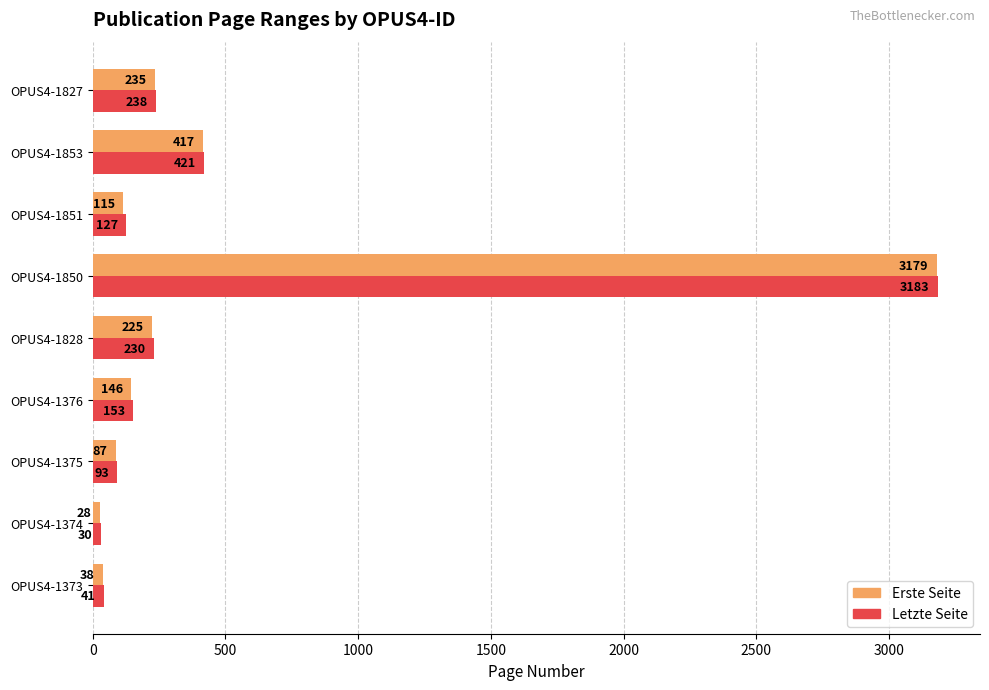

Which series has the largest total across all categories?

Letzte Seite